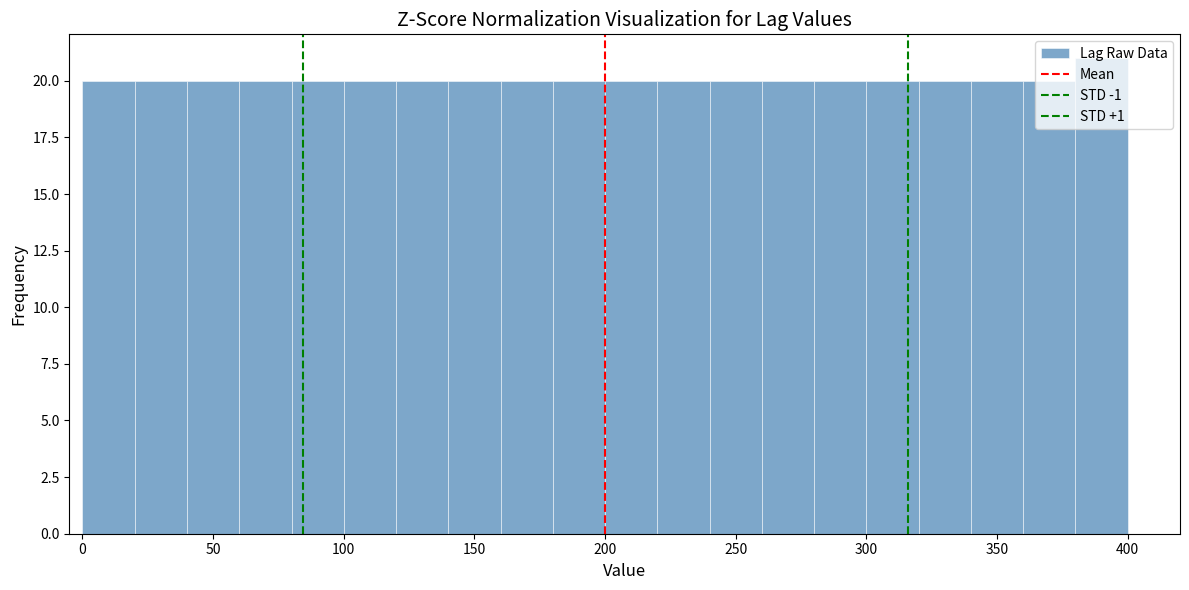

Over which range of the x-axis is the bar tallest?

380 to 400